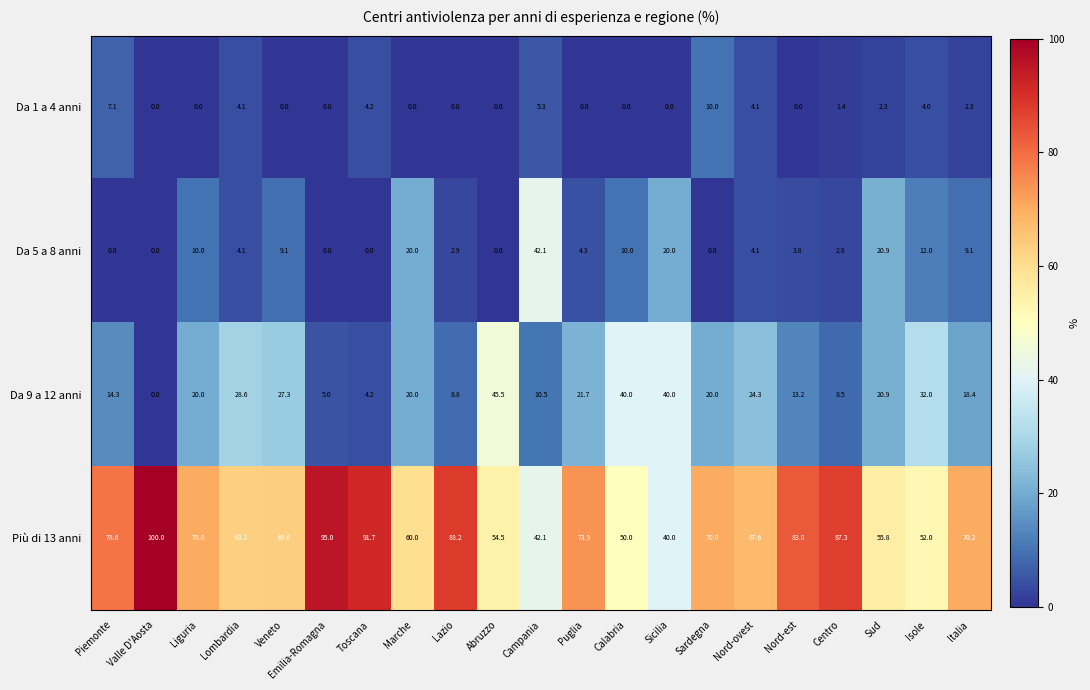

What is the sum of the Da 9 a 12 anni values at Toscana and Campania?

14.7